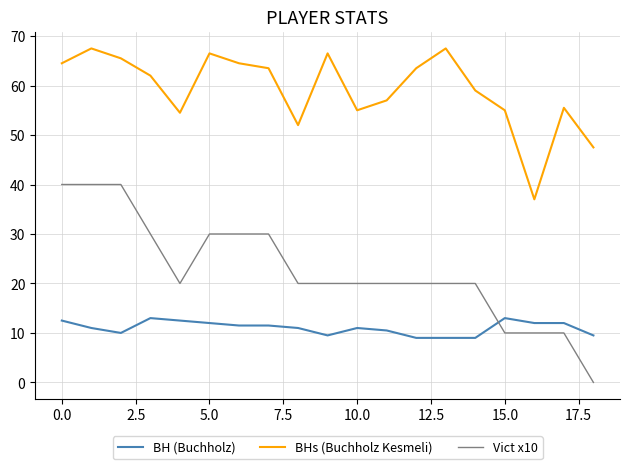

Which series has the largest total across all categories?

BHs (Buchholz Kesmeli)